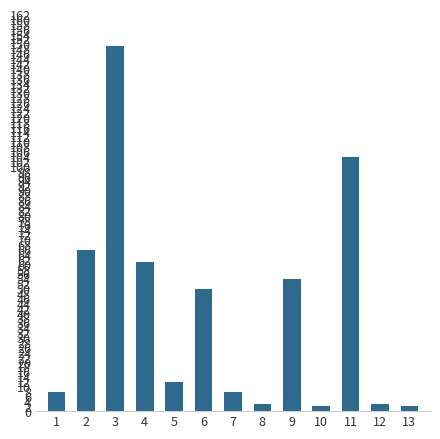

The chart shows a value of 50 at 6. True or false?

True